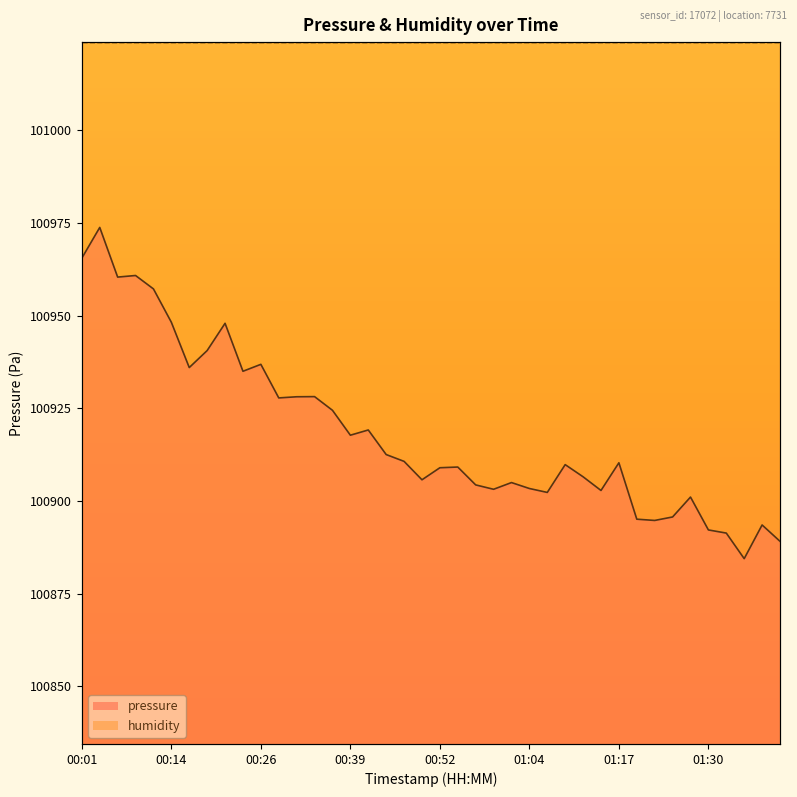

At which category does the chart reach its peak across all series?

00:04